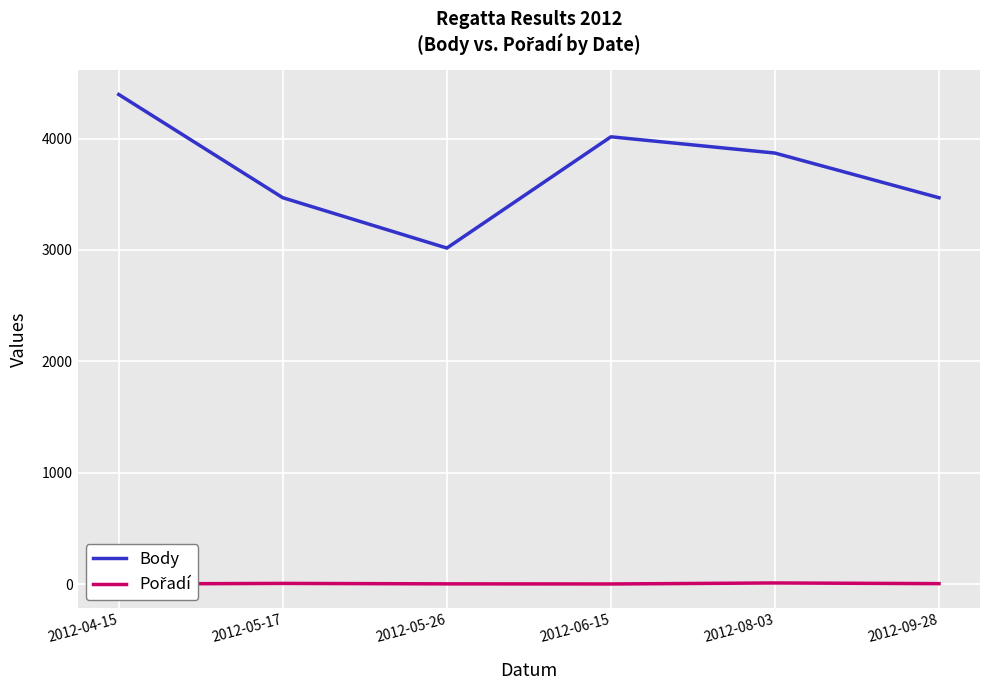

How many lines are shown in the chart?

2